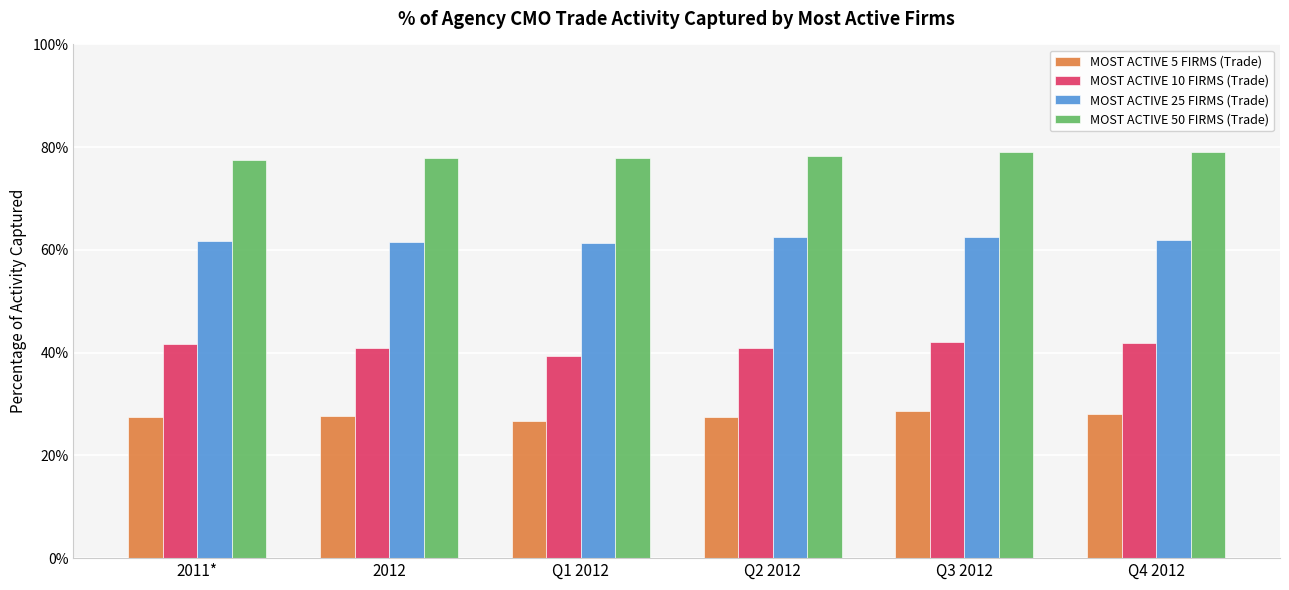

What position from the right is Q3 2012?

2